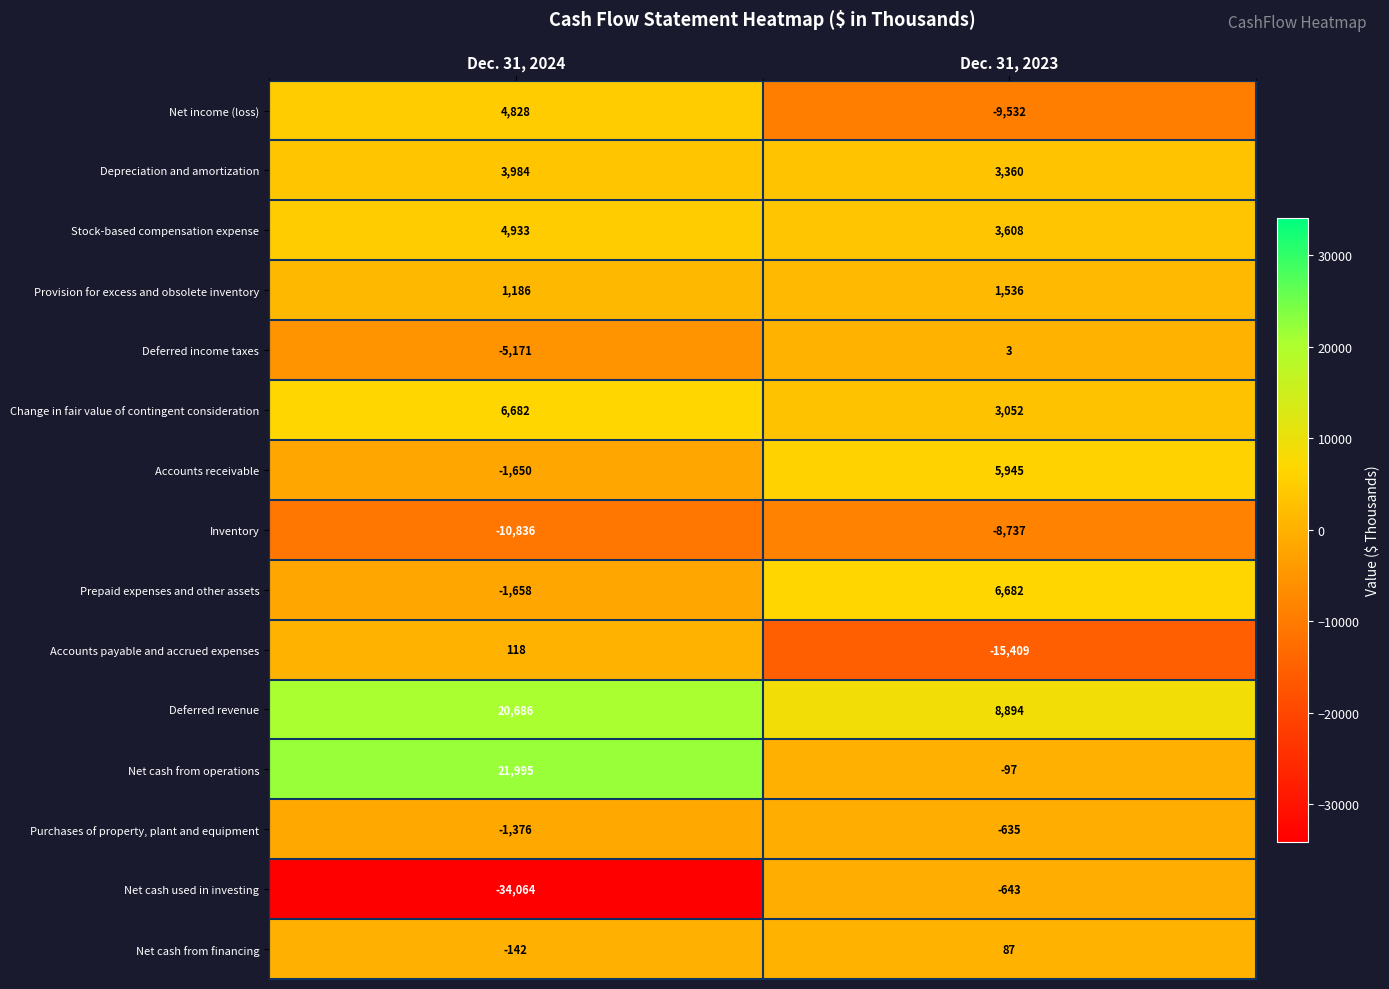

At which label is Net cash used in investing closest to -17353?

Dec. 31, 2023